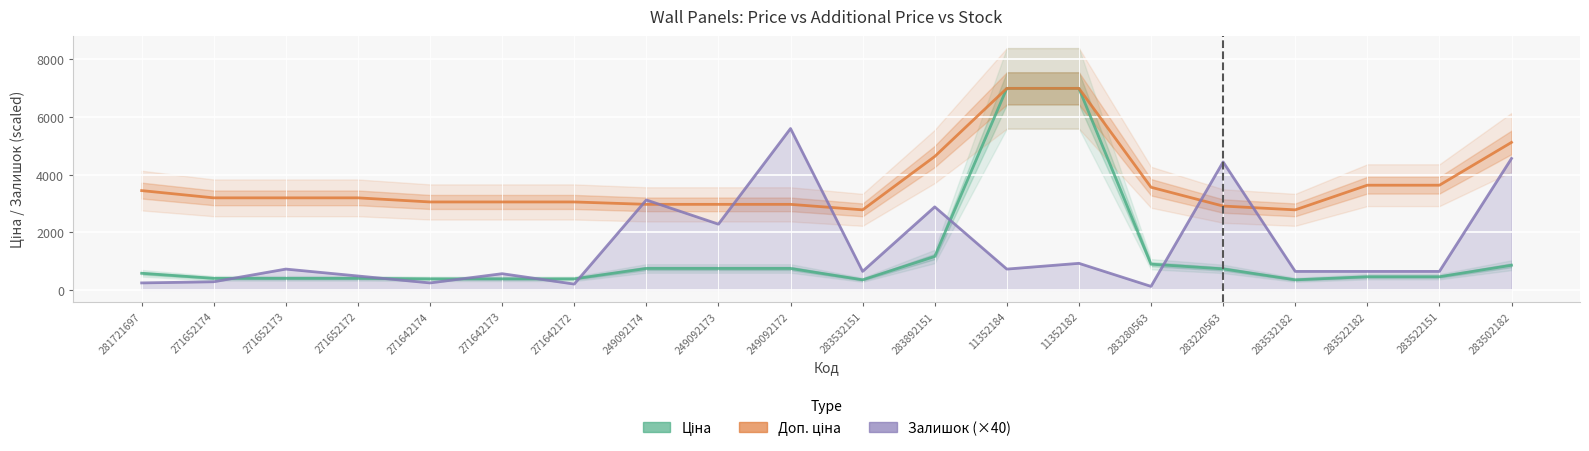

Which series ends up on top after the final intersection of Залишок (×40) and Ціна?

Залишок (×40)